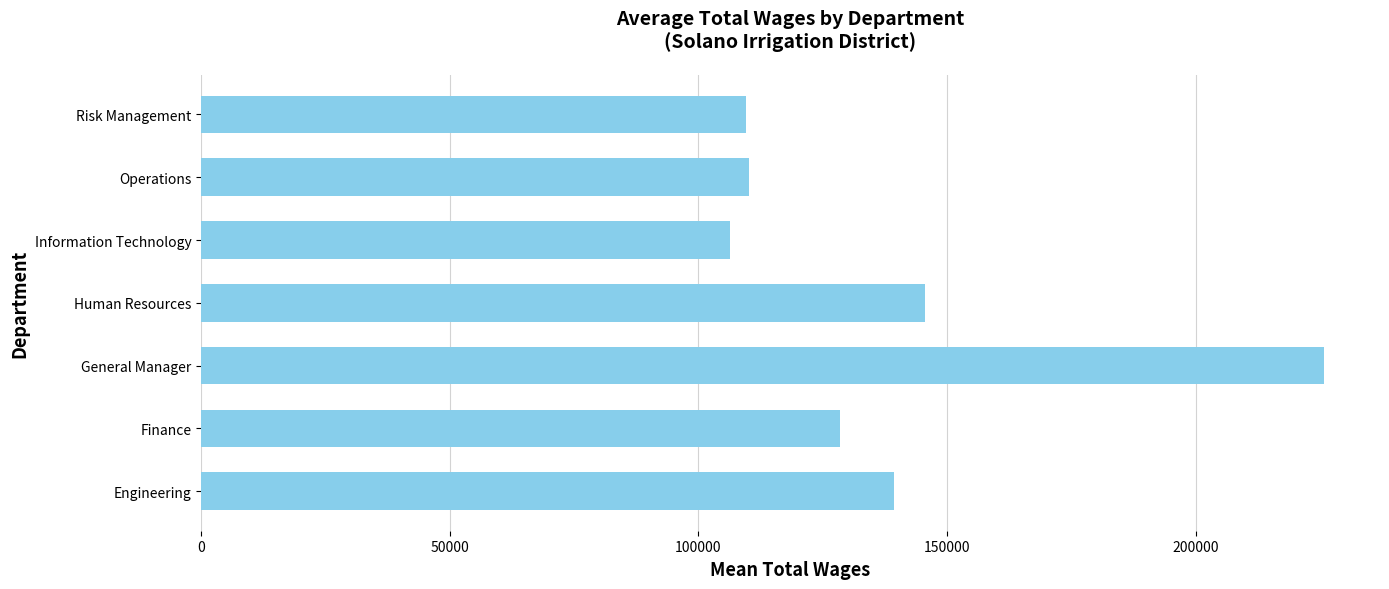

Where is the data nearest to the value 165994?

Human Resources